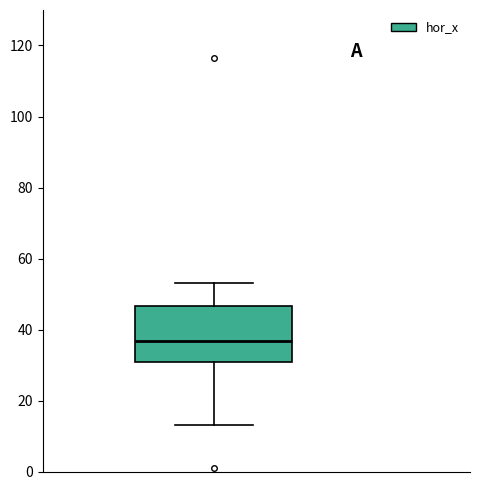

Transcribe this box plot: give where the median line is, the range the box spans, and where the two whiskers end, as read against the y-axis. The values are not printed on the chart, so give them approximately, as read against the axis.

median 36, box 30 to 46, whiskers 14 to 54